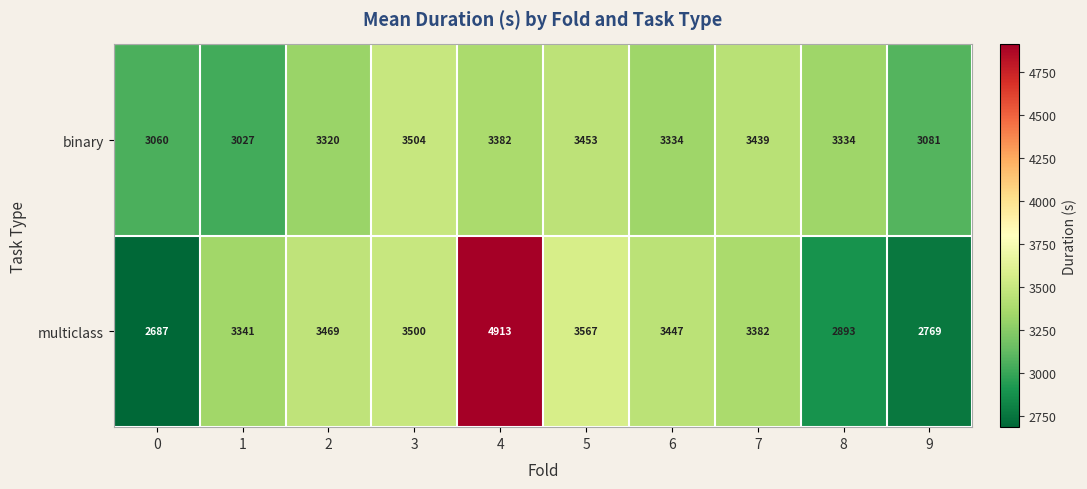

True or false: multiclass has a value of 2893 at 8.

True